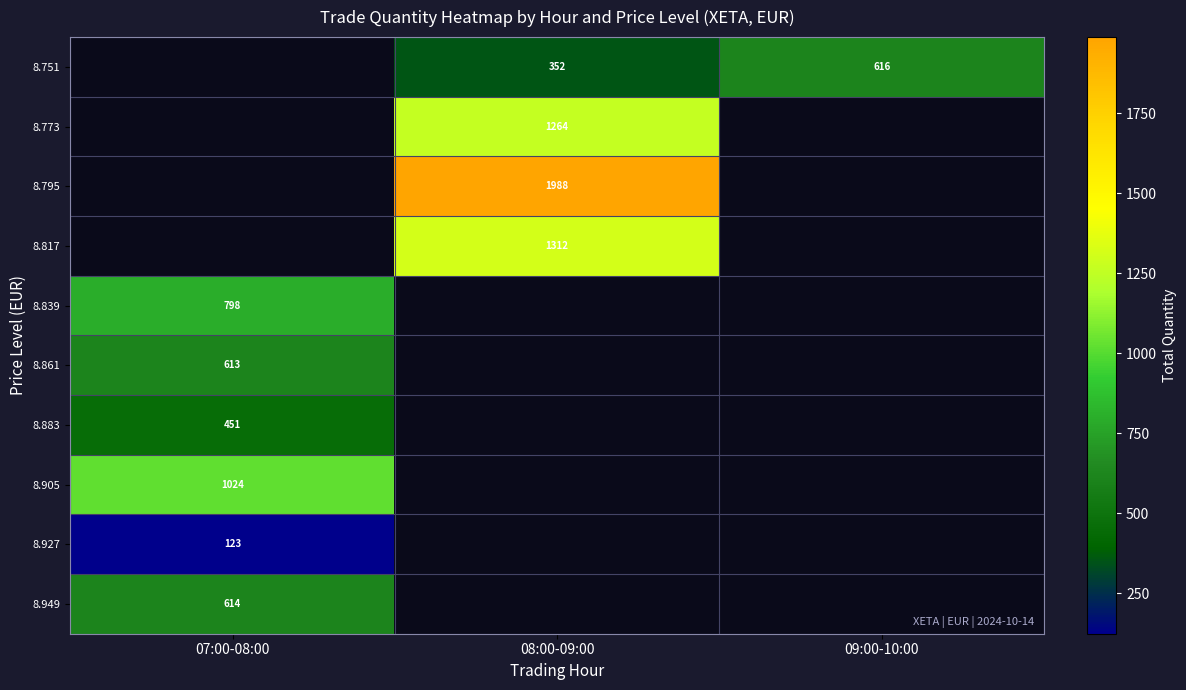

The 8.949 series shows 416 at 07:00-08:00. True or false?

False